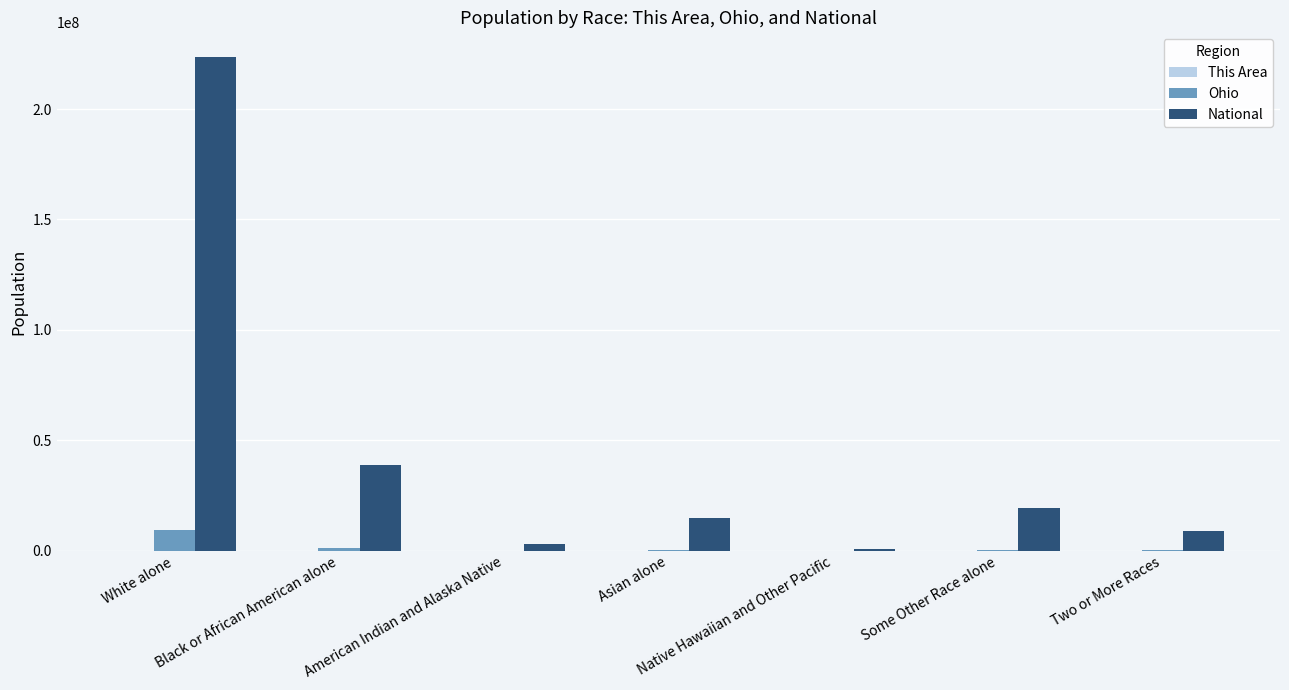

Which series has the largest total across all categories?

National